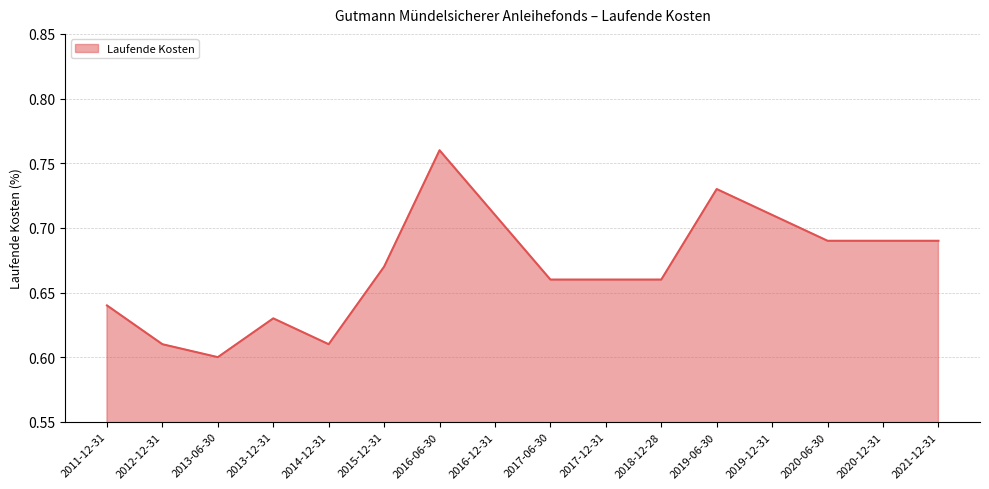

At which label is the value closest to 0?

2013-06-30